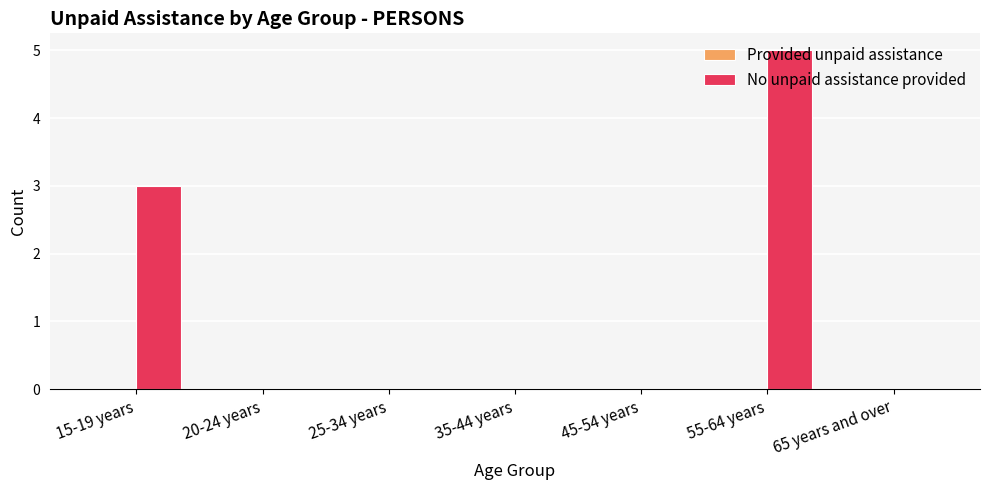

Between 15-19 years and 45-54 years, which is larger?

15-19 years